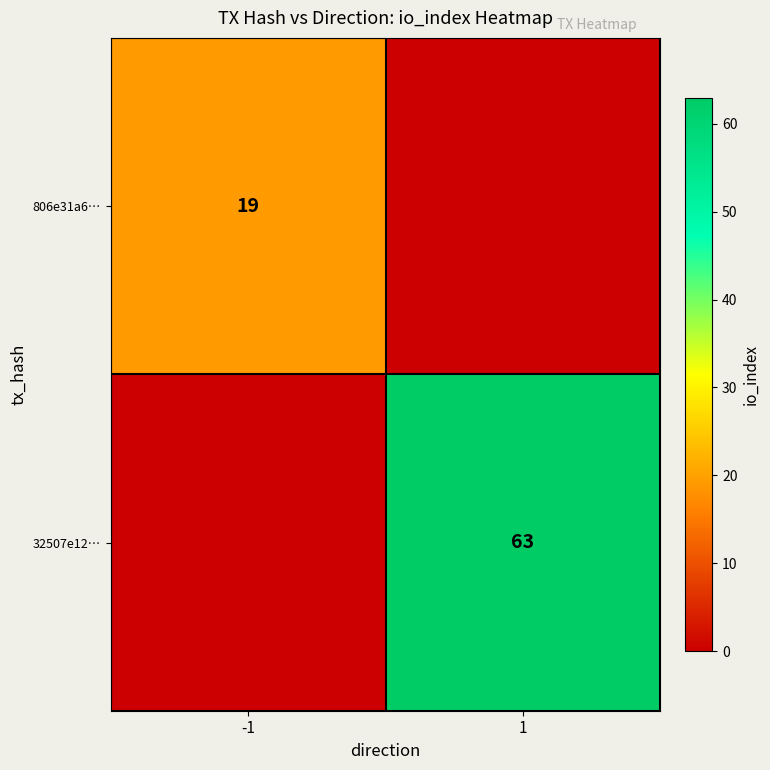

The value of 806e31a6… at -1 is 31. True or false?

False